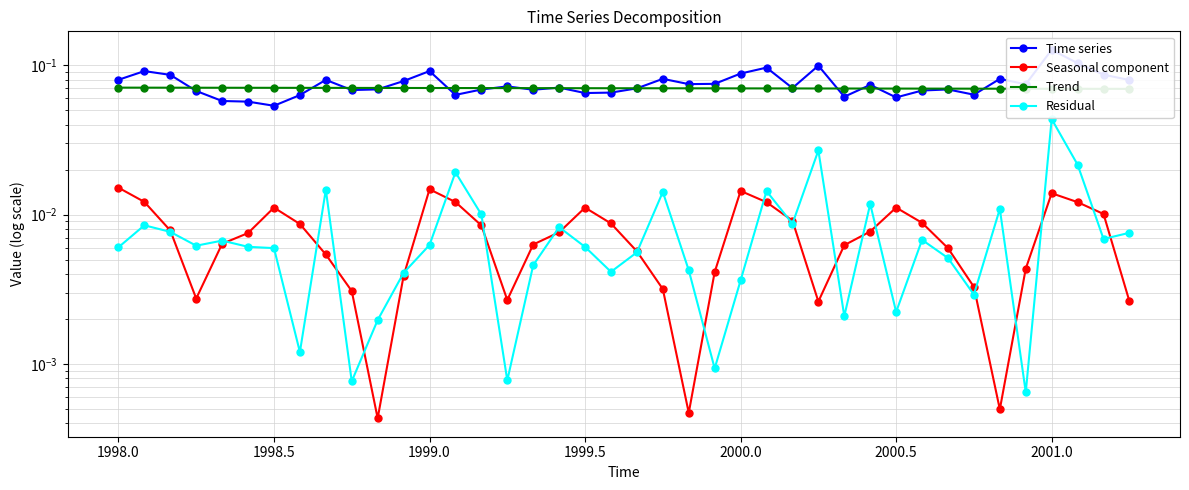

Reading left to right, what are all the values shown in this chart?

Time series: 0.1	0.1	0.1	0.1	0.1	0.1	0.1	0.1	0.1	0.1	0.1	0.1	0.1	0.1	0.1	0.1	0.1	0.1	0.1	0.1	0.1	0.1	0.1	0.1	0.1	0.1	0.1	0.1	0.1	0.1	0.1	0.1	0.1	0.1	0.1	0.1	0.1	0.1	0.1	0.1
Seasonal component: 0.0	0.0	0.0	0.0	0.0	0.0	0.0	0.0	0.0	0.0	0.0	0.0	0.0	0.0	0.0	0.0	0.0	0.0	0.0	0.0	0.0	0.0	0.0	0.0	0.0	0.0	0.0	0.0	0.0	0.0	0.0	0.0	0.0	0.0	0.0	0.0	0.0	0.0	0.0	0.0
Trend: 0.1	0.1	0.1	0.1	0.1	0.1	0.1	0.1	0.1	0.1	0.1	0.1	0.1	0.1	0.1	0.1	0.1	0.1	0.1	0.1	0.1	0.1	0.1	0.1	0.1	0.1	0.1	0.1	0.1	0.1	0.1	0.1	0.1	0.1	0.1	0.1	0.1	0.1	0.1	0.1
Residual: 0.0	0.0	0.0	0.0	0.0	0.0	0.0	0.0	0.0	0.0	0.0	0.0	0.0	0.0	0.0	0.0	0.0	0.0	0.0	0.0	0.0	0.0	0.0	0.0	0.0	0.0	0.0	0.0	0.0	0.0	0.0	0.0	0.0	0.0	0.0	0.0	0.0	0.0	0.0	0.0